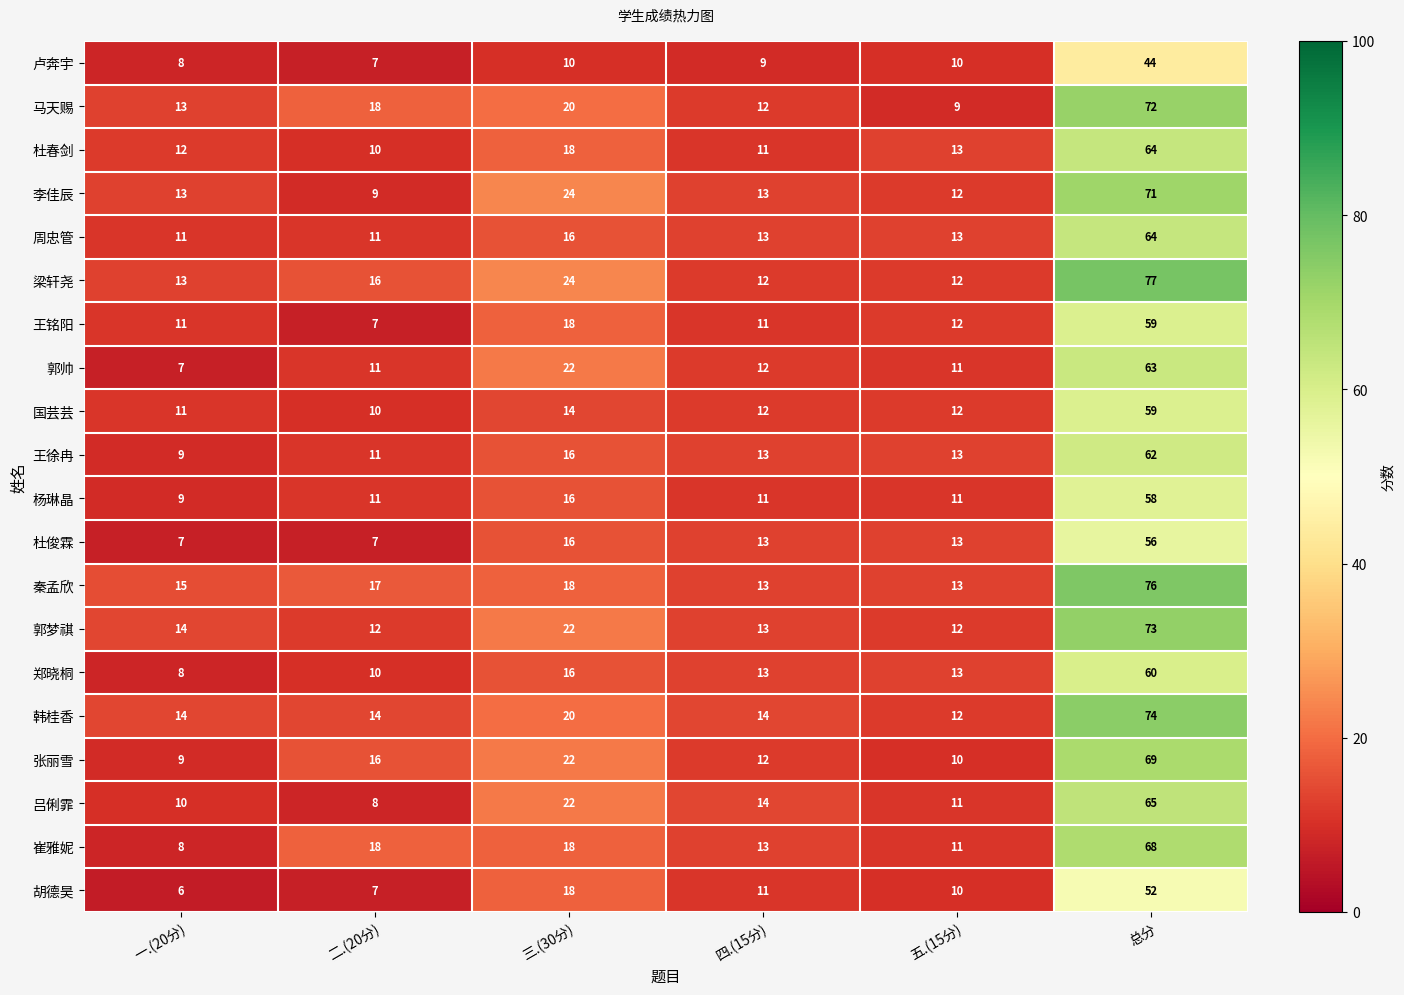

At which label is 吕俐霏 closest to 36?

三.(30分)